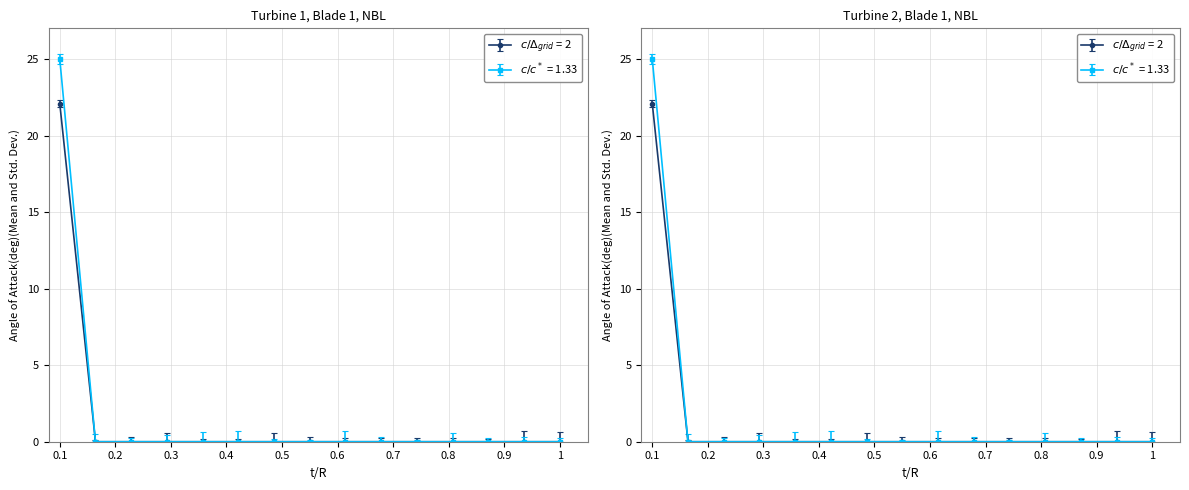

Which series has the widest spread of values?

IZNOS01